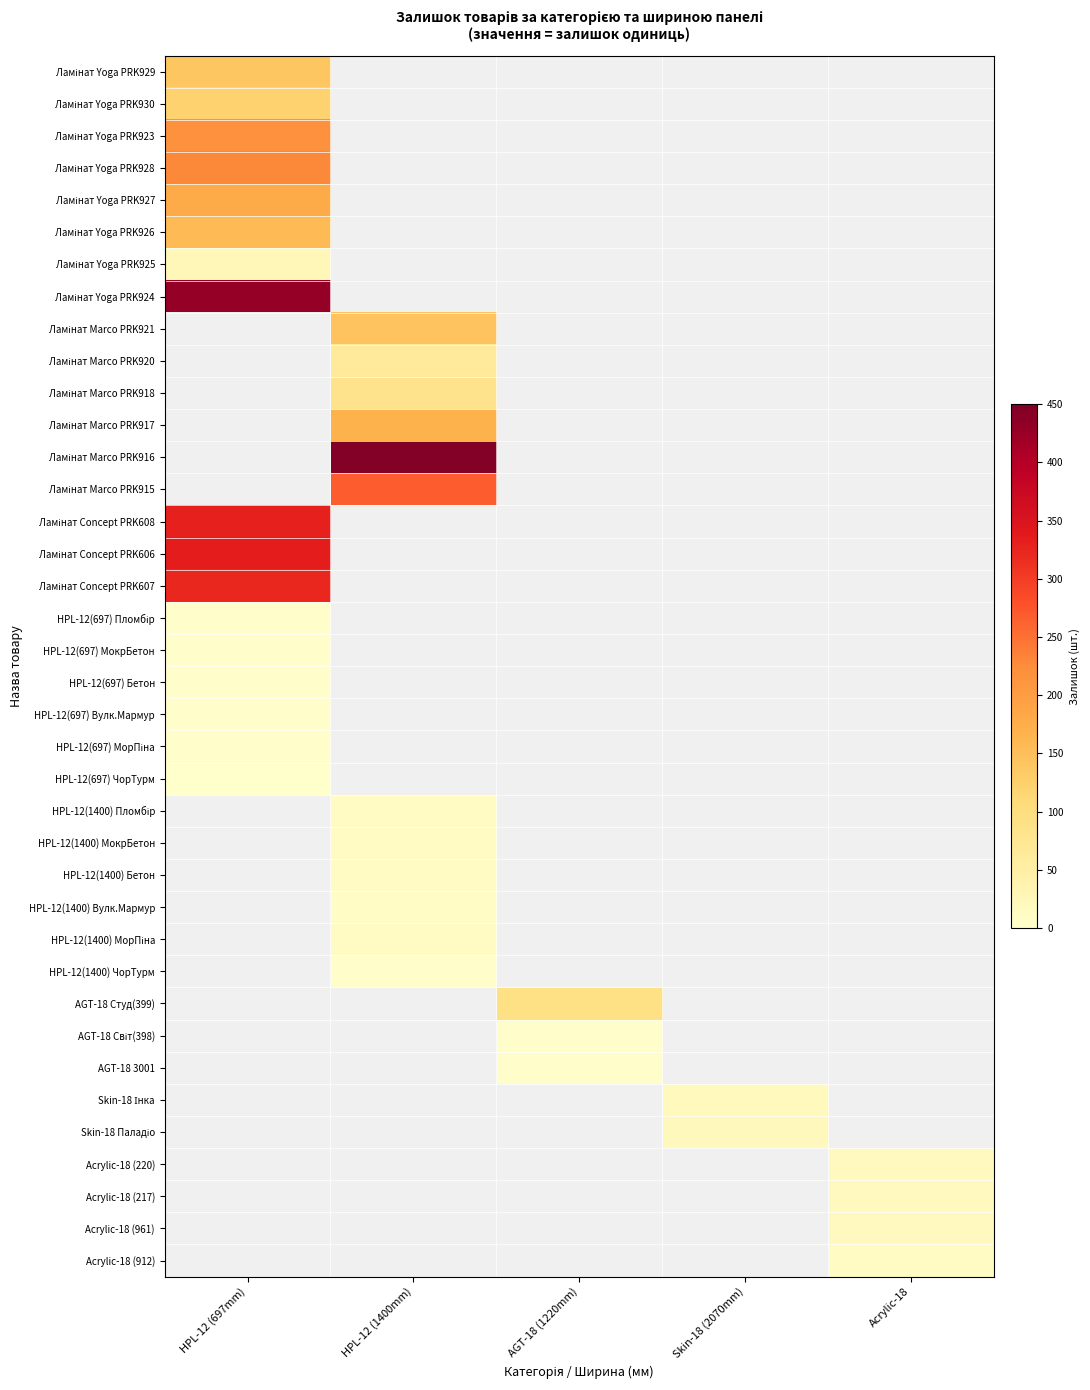

Is the value of HPL-12(697) МокрБетон at HPL-12 (1400mm) greater than the value of HPL-12(697) Вулк.Мармур at HPL-12 (697mm)?

No